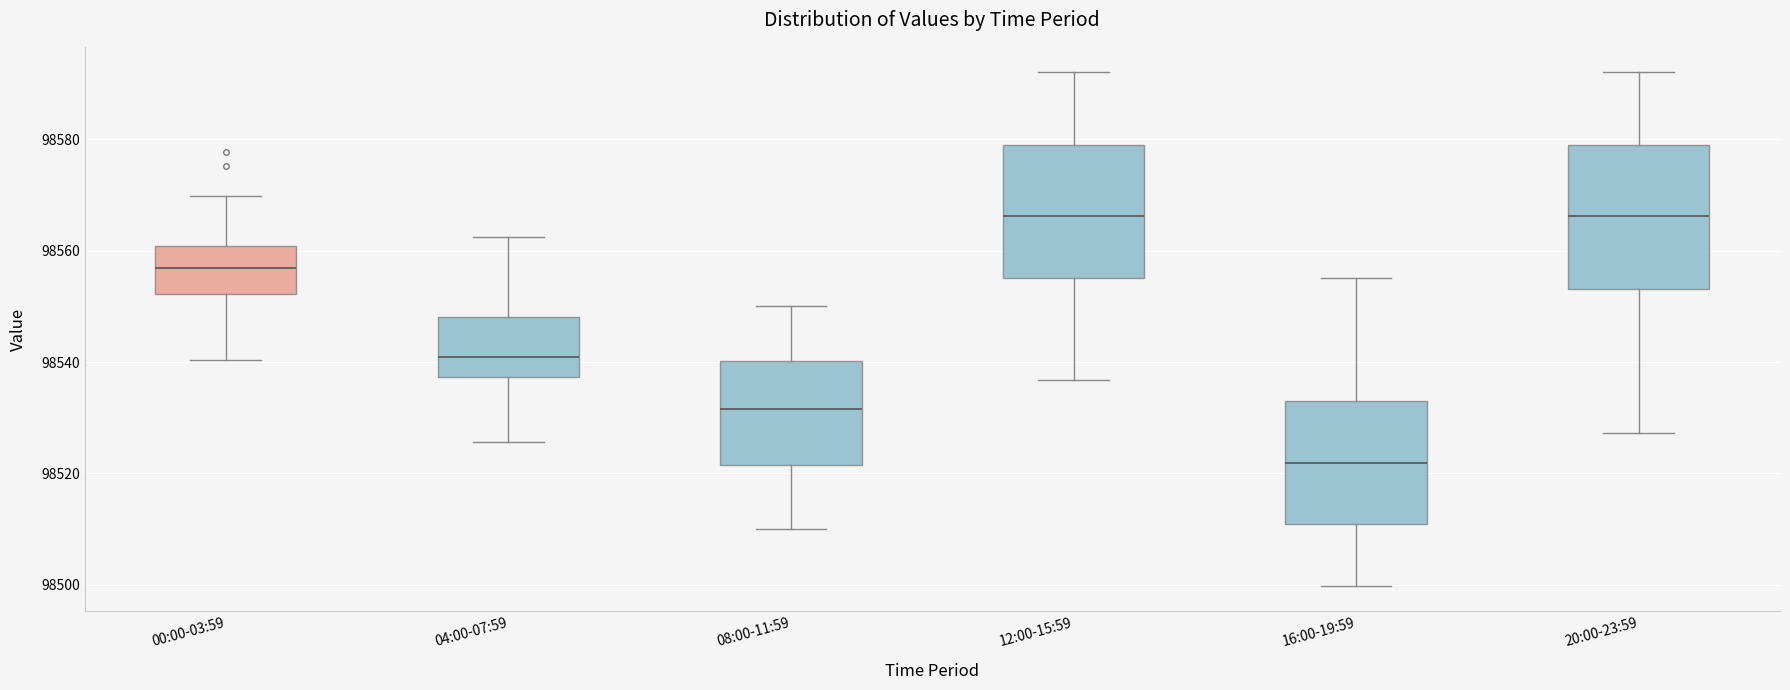

Reading left to right, transcribe this box plot: for each box, give where its median line is, the range the box spans, and where its two whiskers end, as read against the y-axis. The values are not printed on the chart, so give them approximately, as read against the axis.

00:00-03:59: median 98556, box 98552 to 98560, whiskers 98540 to 98570
04:00-07:59: median 98540, box 98538 to 98548, whiskers 98526 to 98562
08:00-11:59: median 98532, box 98522 to 98540, whiskers 98510 to 98550
12:00-15:59: median 98566, box 98556 to 98580, whiskers 98536 to 98592
16:00-19:59: median 98522, box 98510 to 98534, whiskers 98500 to 98556
20:00-23:59: median 98566, box 98554 to 98580, whiskers 98528 to 98592